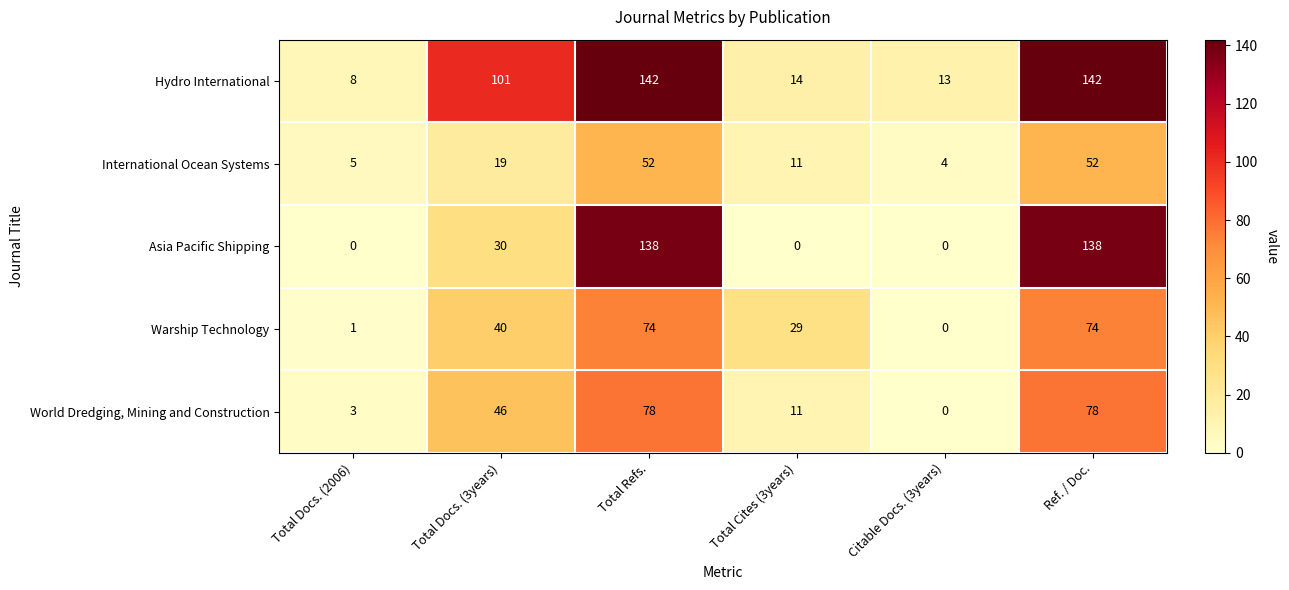

Count the number of categories in the chart.

6